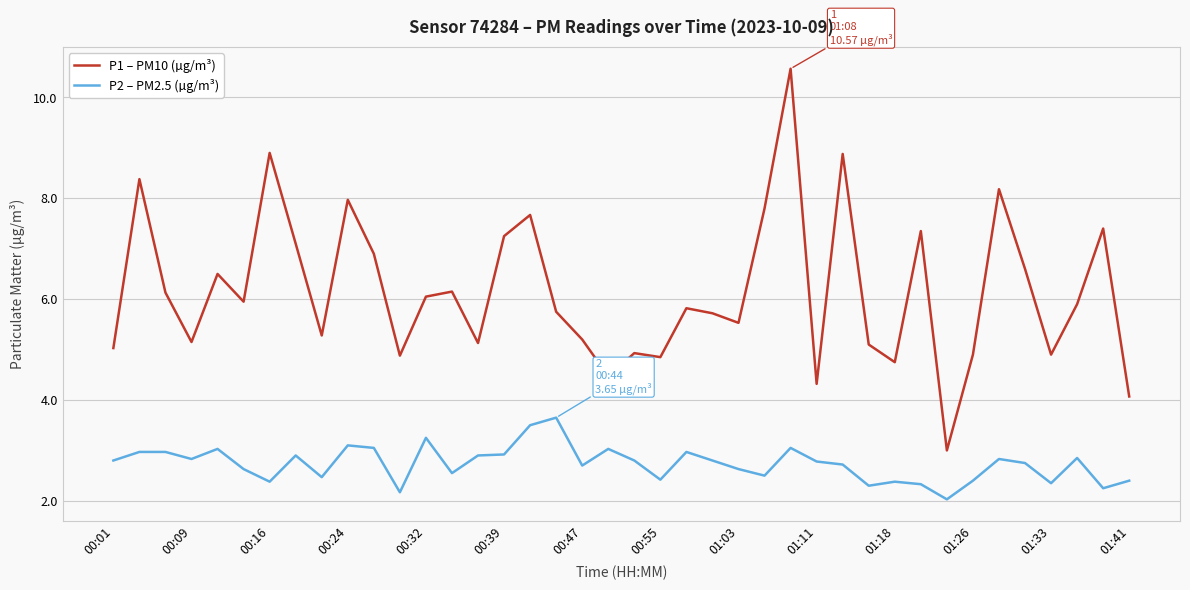

Rank the series by their maximum value, from highest to lowest.

P1 – PM10 (µg/m³), P2 – PM2.5 (µg/m³)